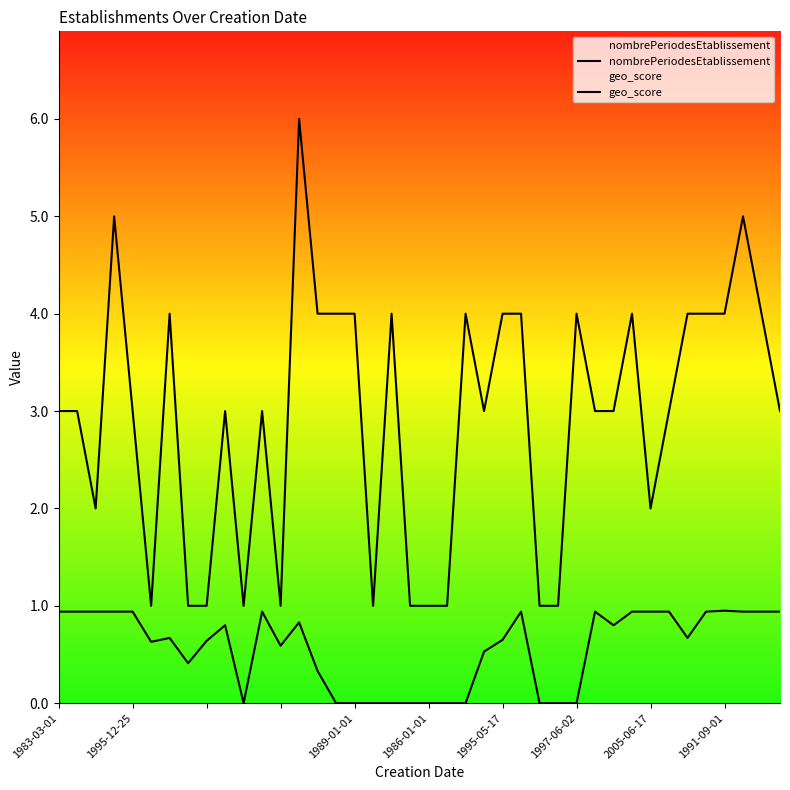

Is this an area chart (filled region under the line)?

No